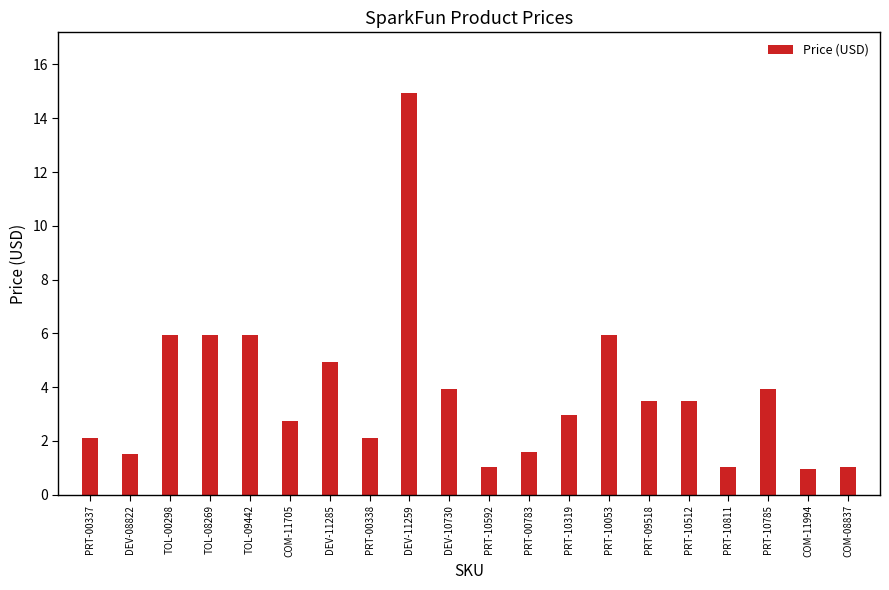

The value at DEV-11259 is 14.9. True or false?

True